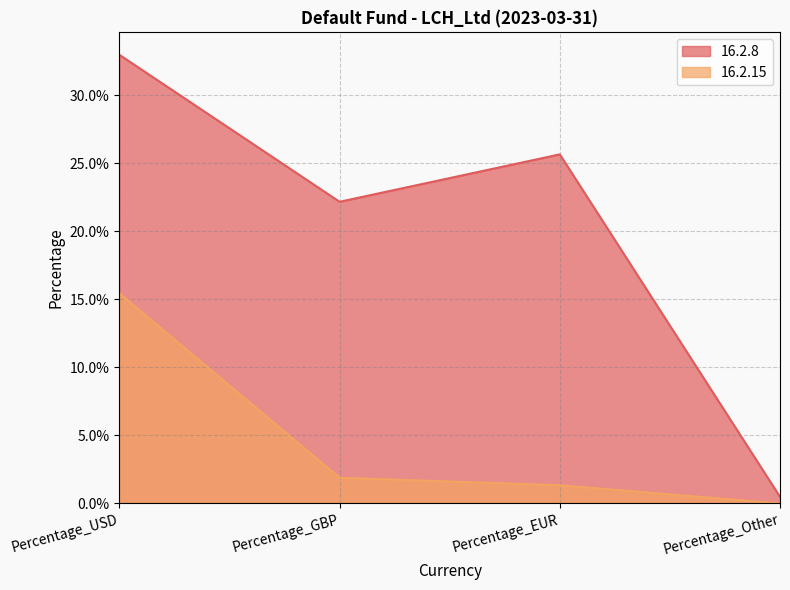

List the series in order of their overall mean, lowest first.

16.2.15, 16.2.8